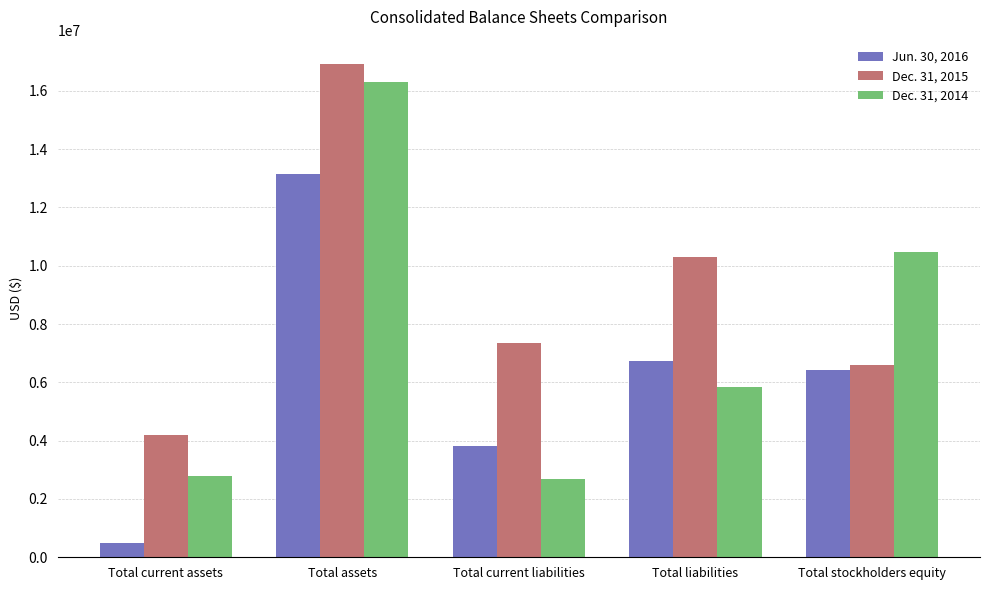

What is the label of the 4th bar from the right?

Total assets